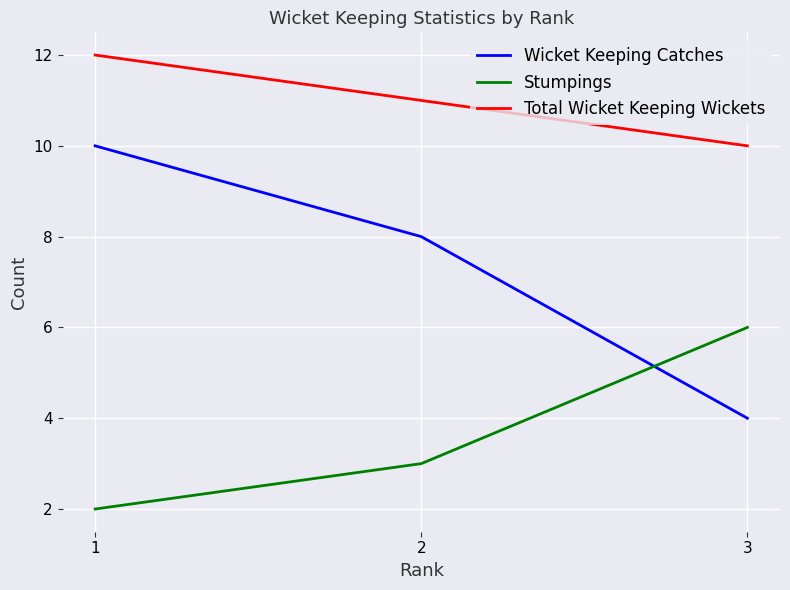

Is the value of Total Wicket Keeping Wickets at 3 greater than the value of Stumpings at 1?

Yes